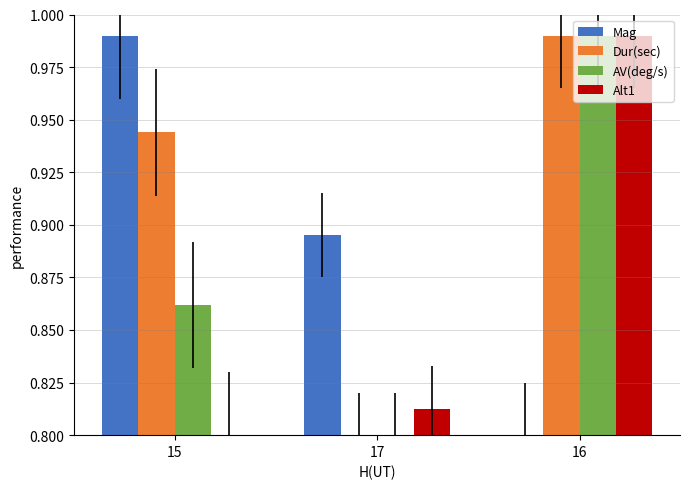

Which series changed the most between 15 and 17?

Dur(sec)